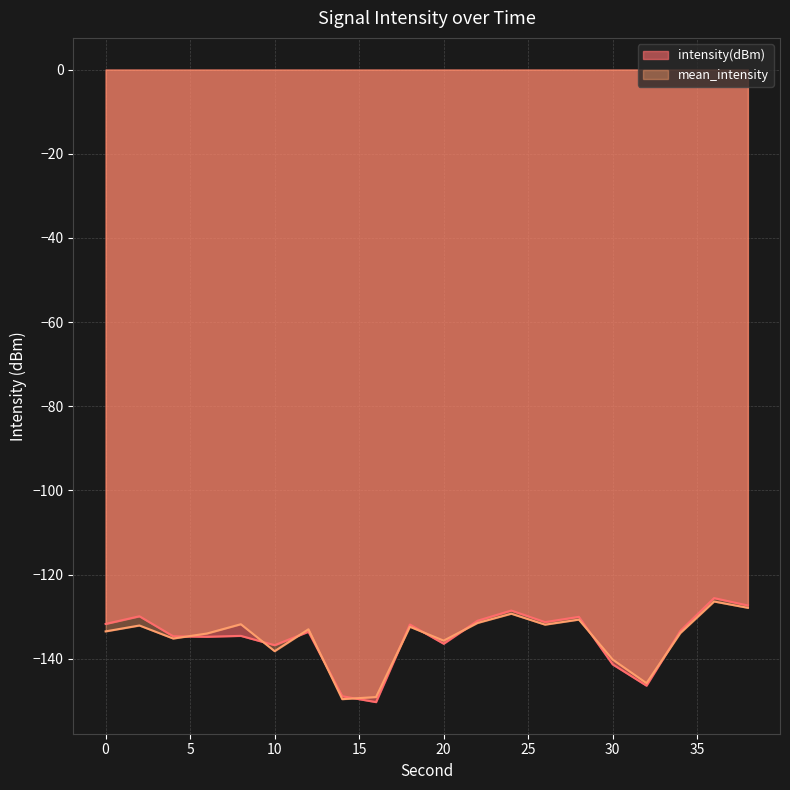

At which label is mean_intensity closest to -138?

10